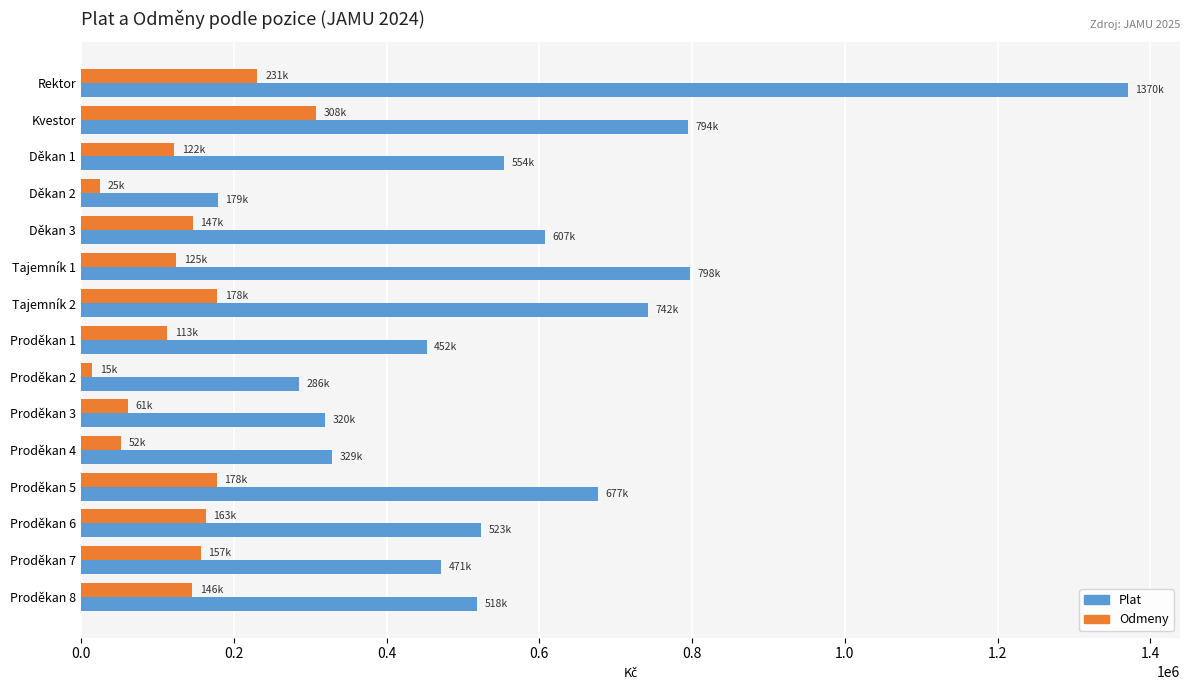

What is the highest value of the Odmeny series?

308100